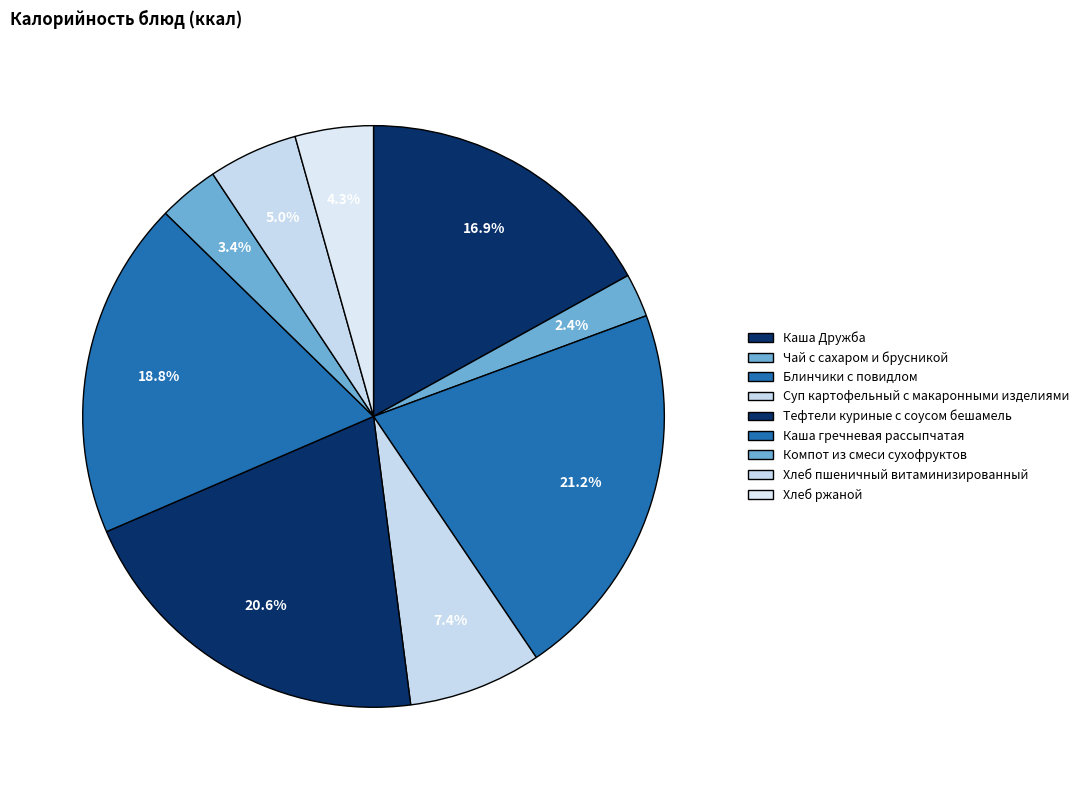

To the nearest percent, what percentage of the pie is Тефтели куриные с соусом бешамель?

21%